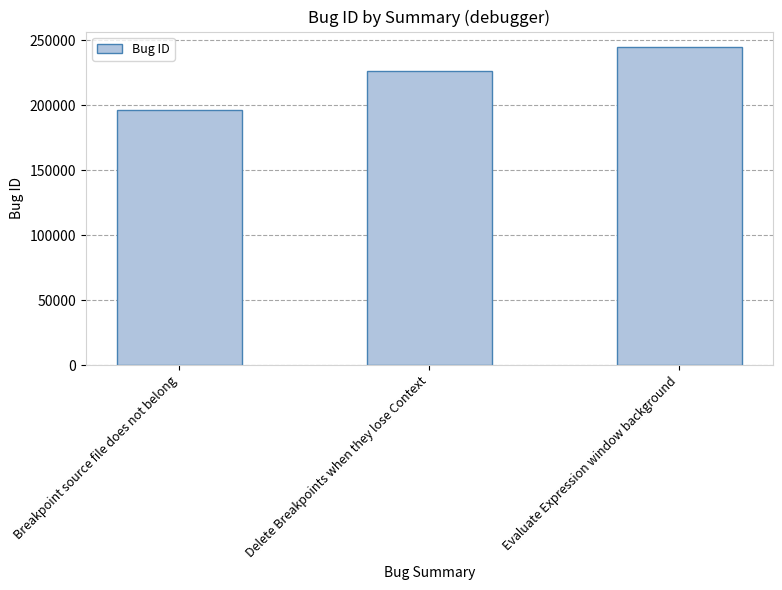

What is the sum of the values at Evaluate Expression window background and Breakpoint source file does not belong?

440791